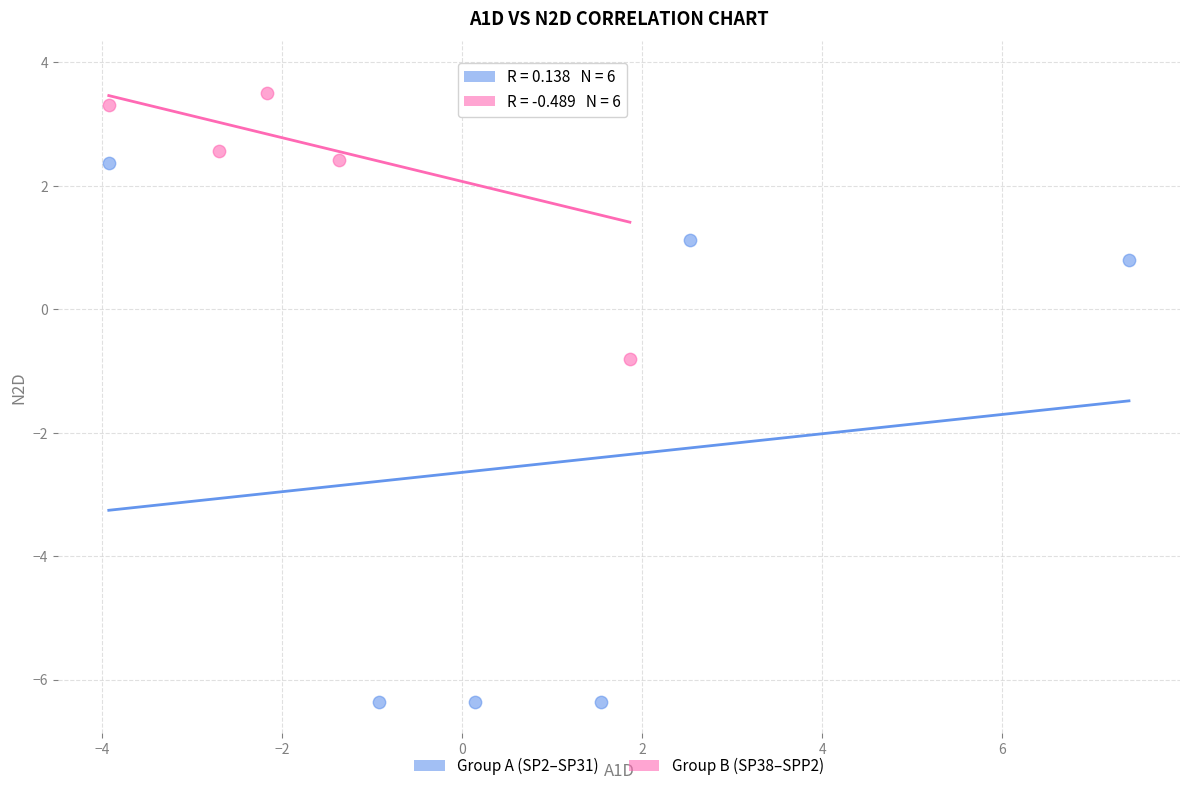

Which series has the widest spread of Y values?

Group A (SP2–SP31)